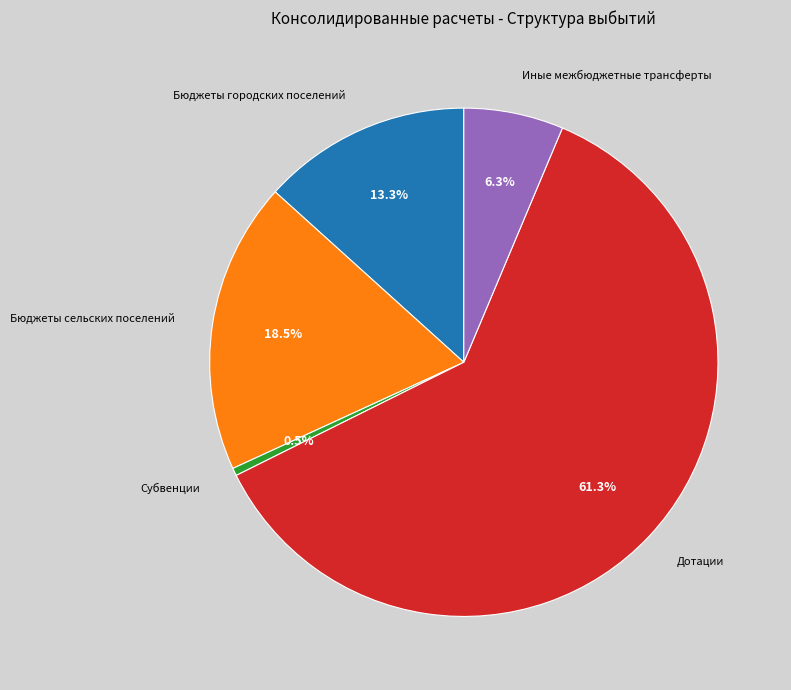

Is the sum of Бюджеты сельских поселений and Бюджеты городских поселений greater than half?

No